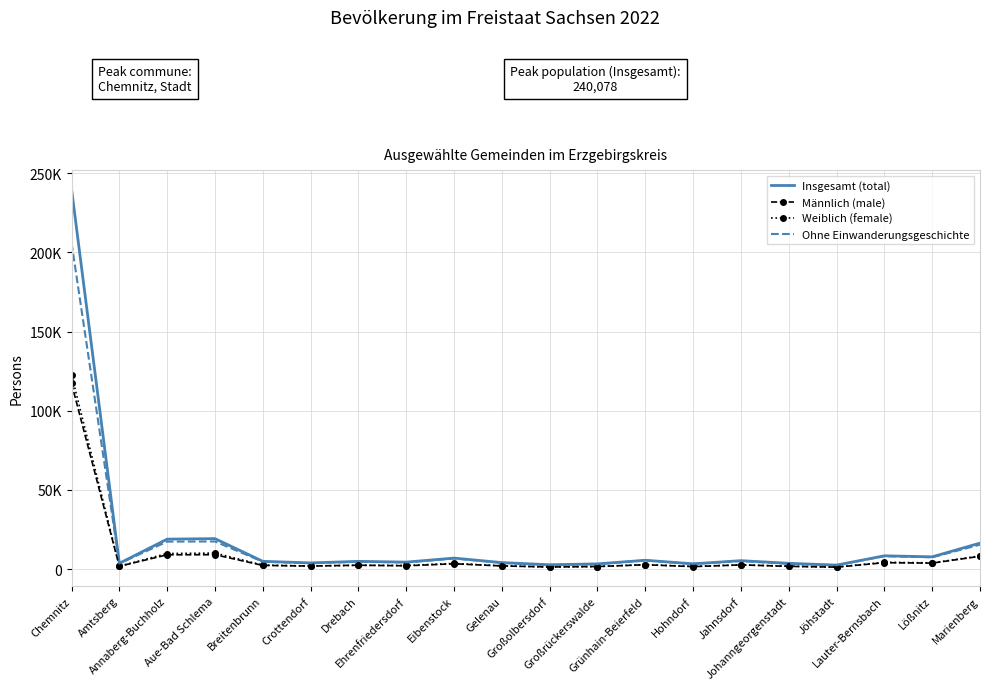

What is the value of the Insgesamt (total) point at the 8th from the left?

4442